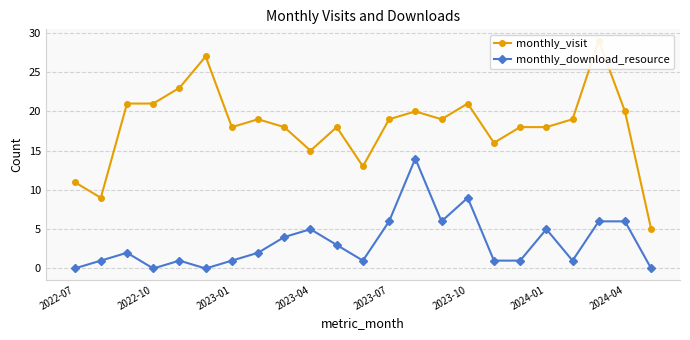

How many data points does each series have?

23